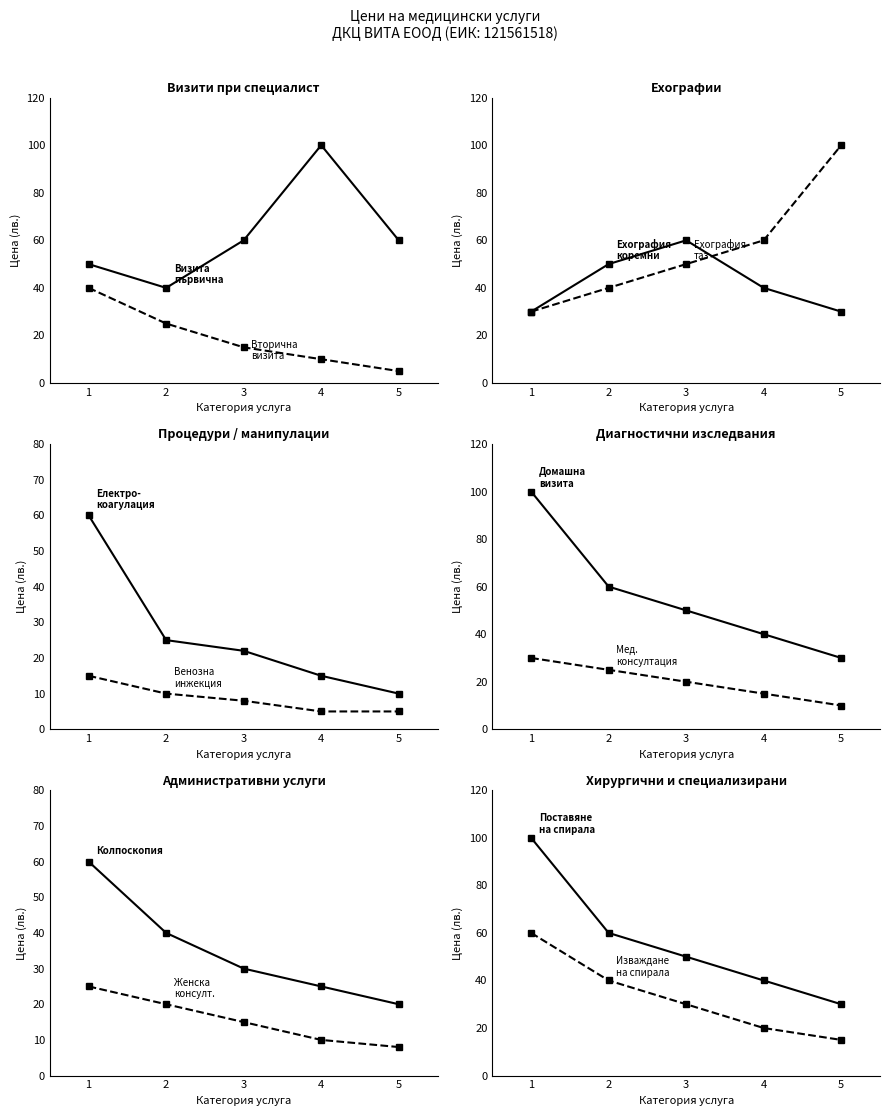

How many Ехография values are between 30 and 50?

4